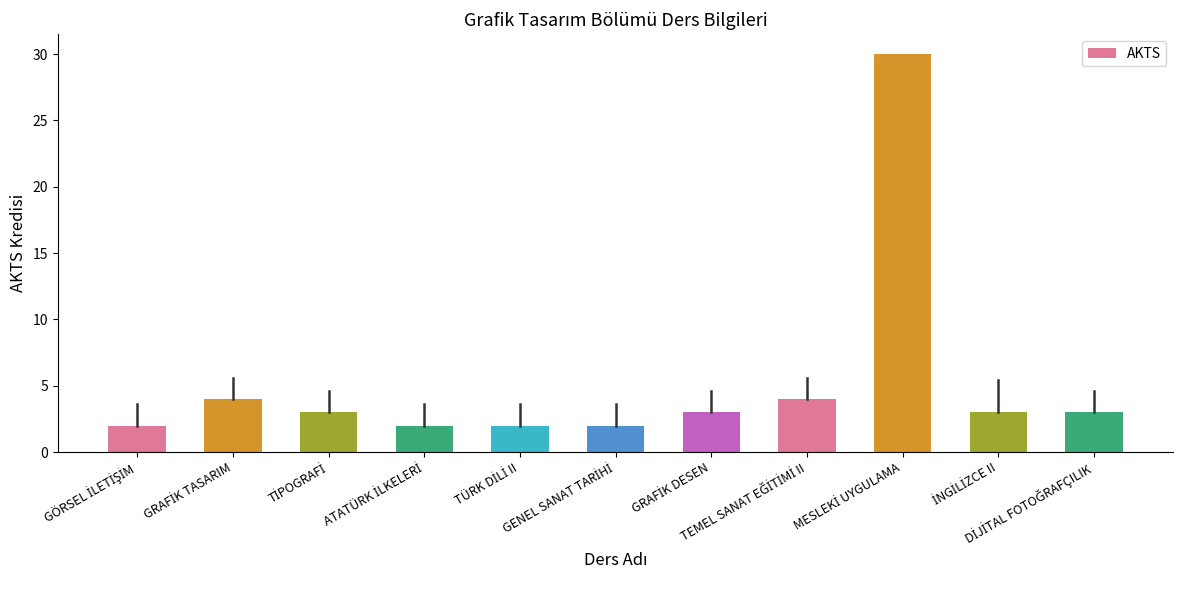

What is the value of the 1st bar from the left?

2